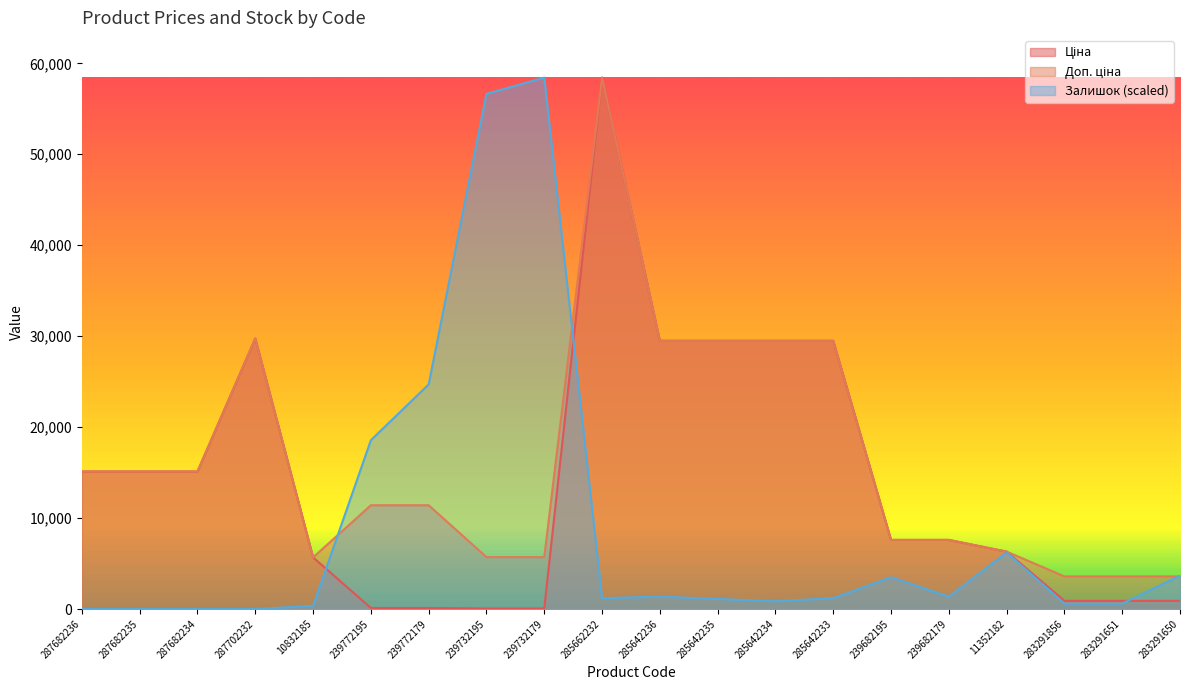

What is the label of the 6th point from the right?

239682195